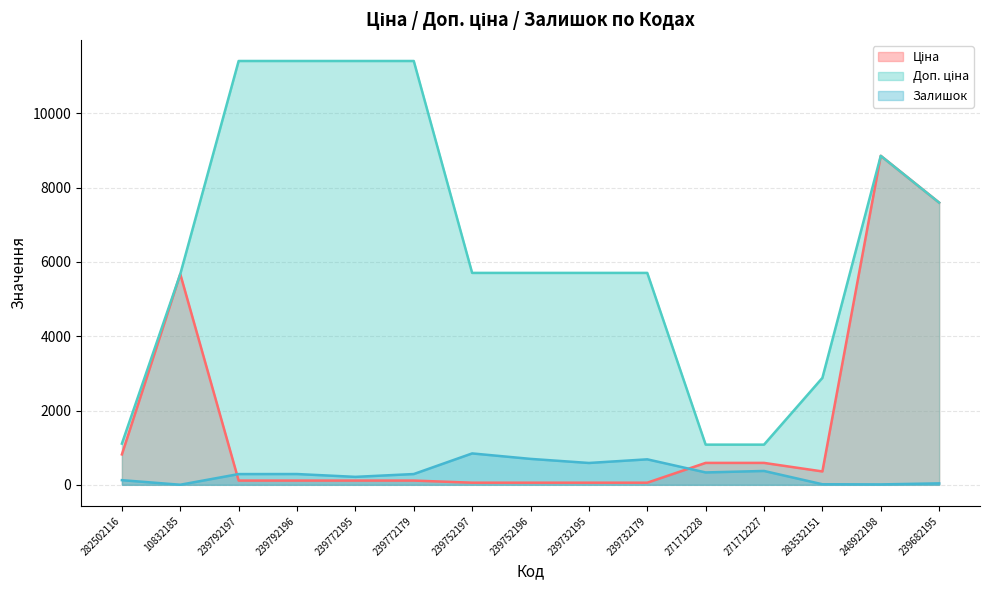

At which category is the sum across all series the highest?

248922198